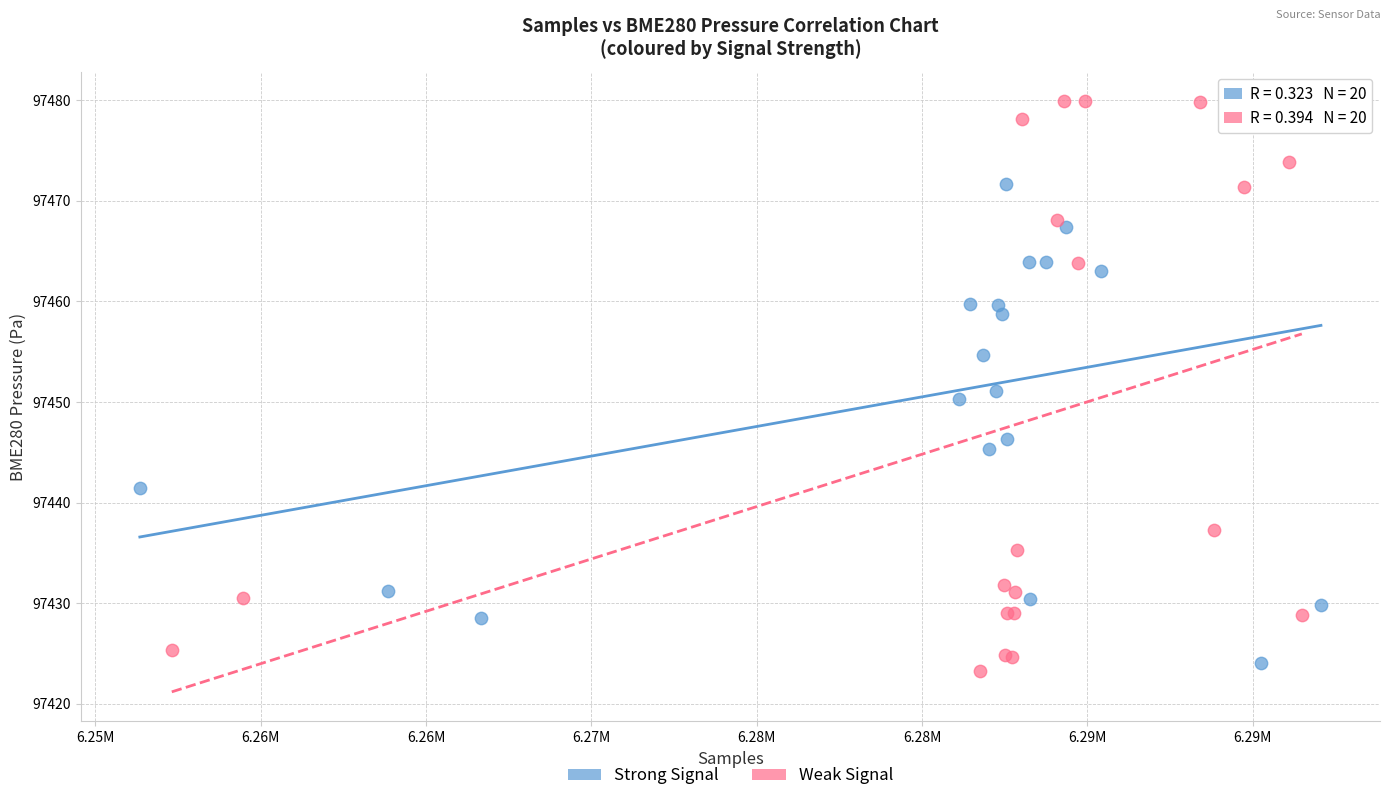

What are all the series names shown in the legend?

Strong Signal, Weak Signal